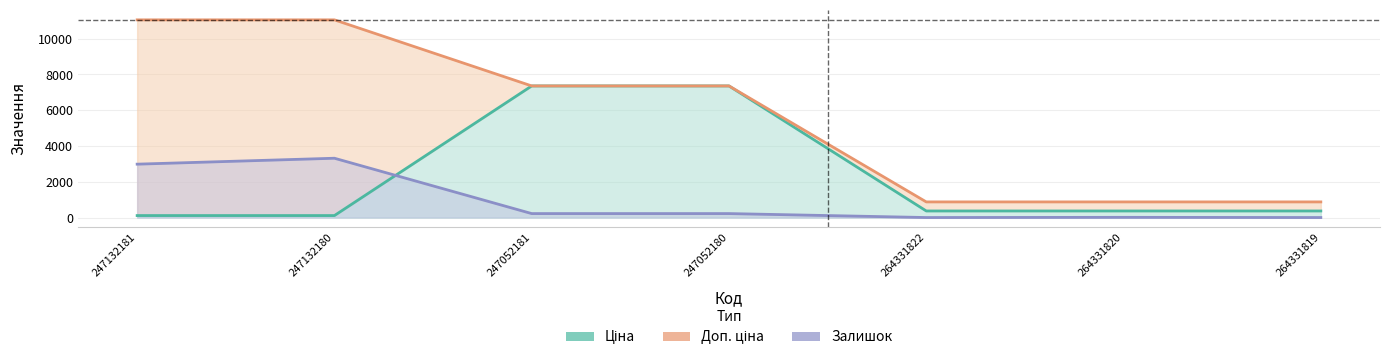

True or false: Ціна has a value of 110.5 at 247132181.

True